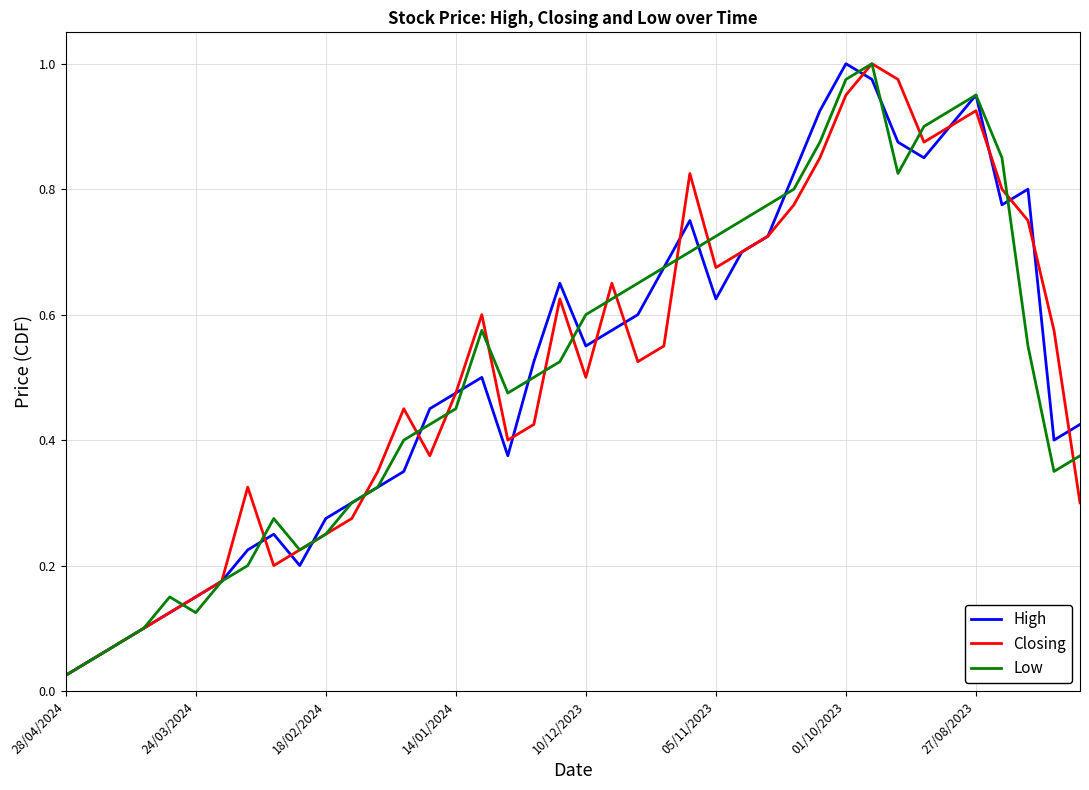

What are all the series names shown in the legend?

High, Closing, Low